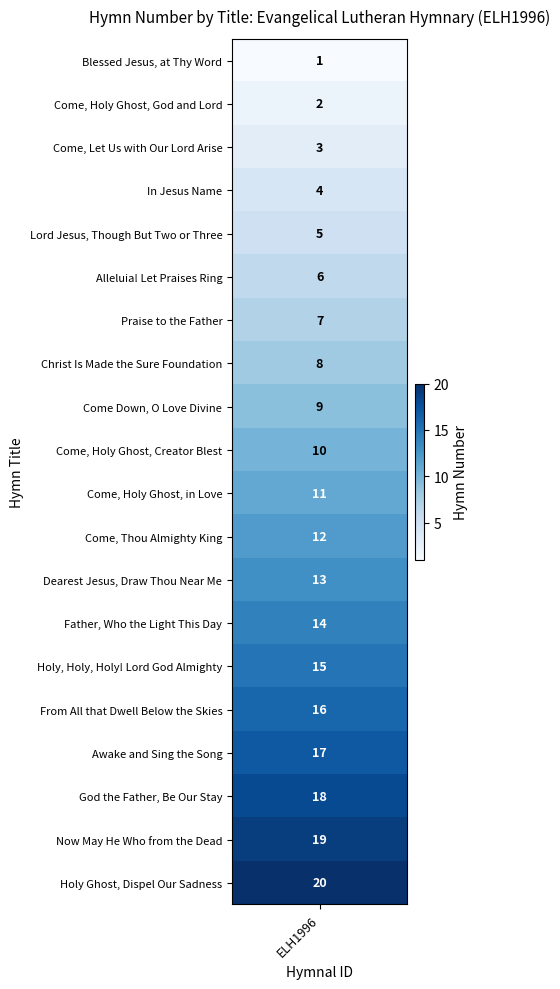

Rank the categories by value from lowest to highest.

0, 1, 2, 3, 4, 5, 6, 7, 8, 9, 10, 11, 12, 13, 14, 15, 16, 17, 18, 19